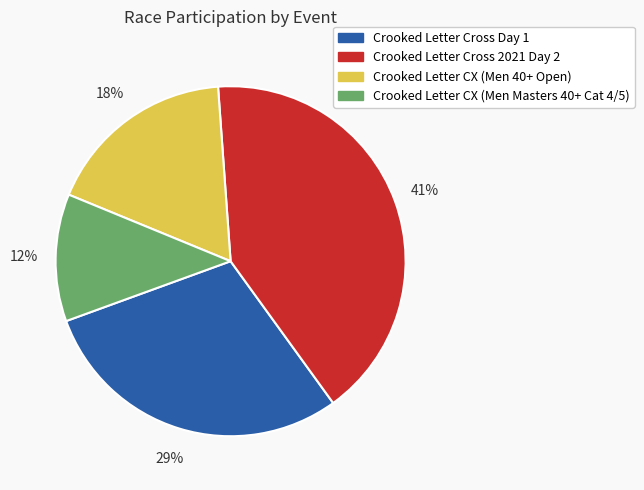

Which category has the biggest portion of the pie?

Crooked Letter Cross 2021 Day 2